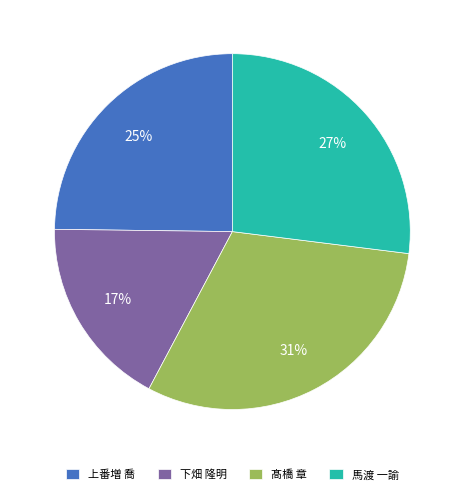

Is there any slice that represents more than half of the pie?

No